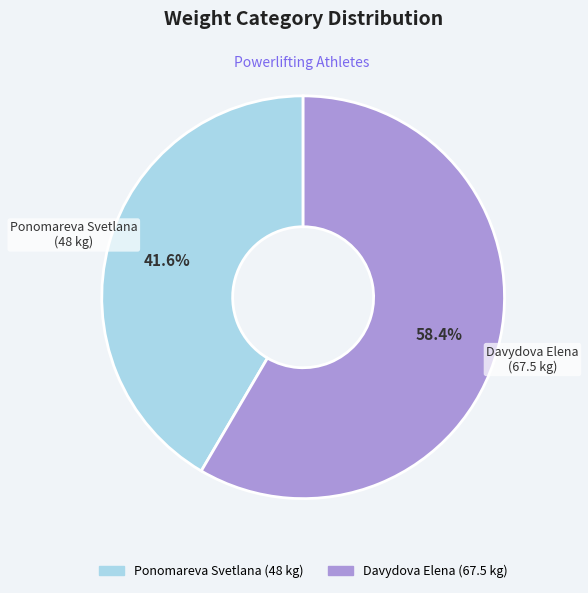

How many segments does this pie chart have?

2